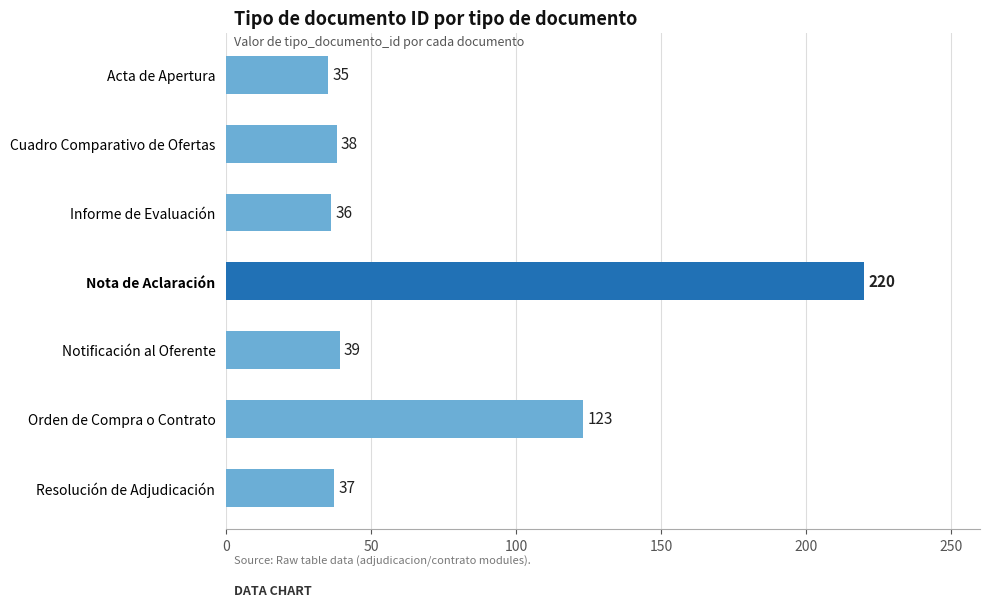

Are the bars grouped side by side (vs. stacked)?

No